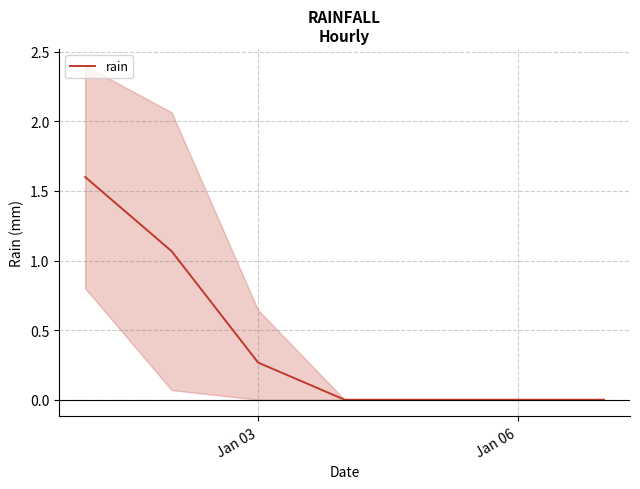

The value of rain at Jan 03 is 0.1. True or false?

False